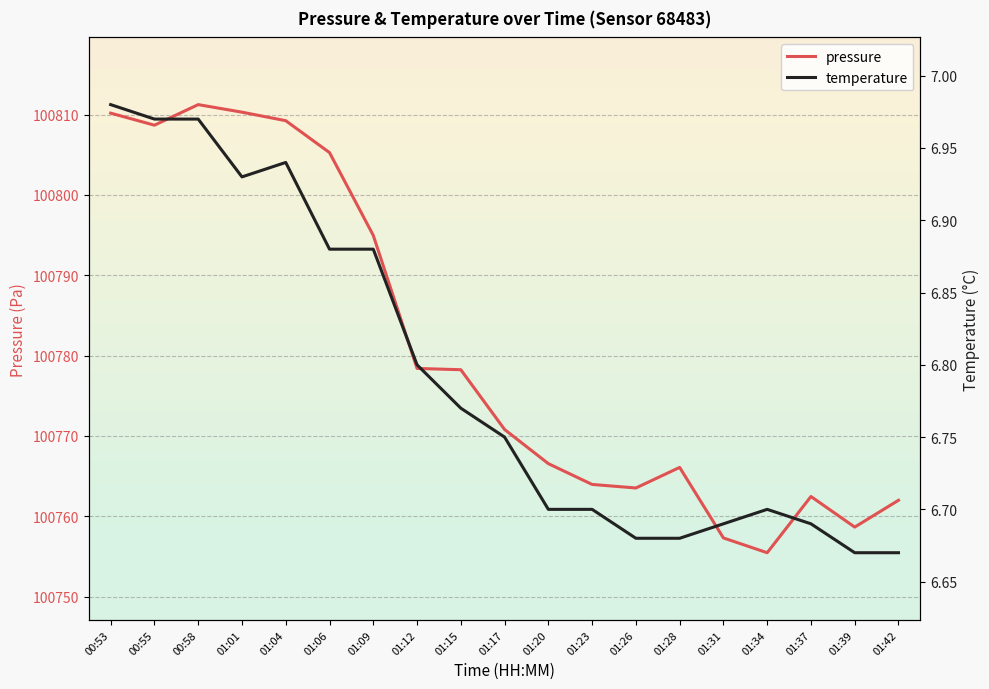

What is the spread (max minus min) of values at 00:53?

100803.2